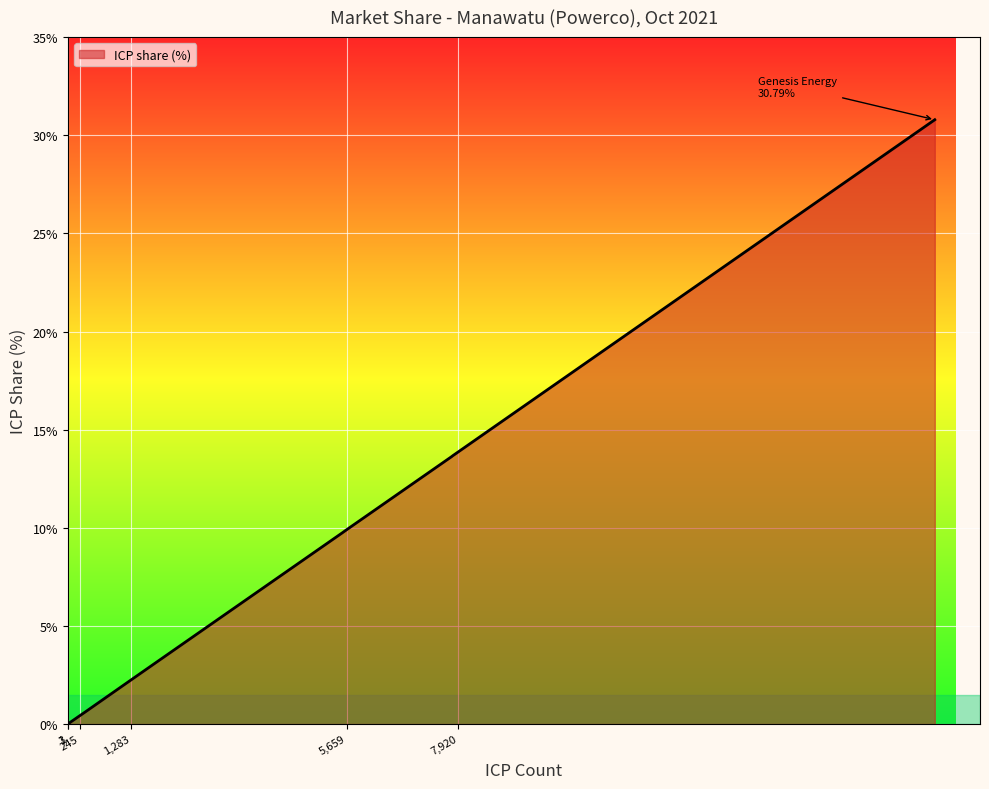

Reading left to right, list all the values displayed in this chart.

Genesis Energy=30.8	Nova Energy=13.9	Meridian Energy=13.7	Contact Energy=13.6	Mercury=9.9	TrustPower=9.8	Pulse Energy Alliance=3.1	Electric Kiwi=2.2	Vocus=1.9	Flick Electric=0.6	Ecotricity=0.4	For Our Good=0.1	Prime Energy=0.0	Pioneer Energy=0.0	Direct purchasers/generators=0.0	Plus Energy=0.0	Ecosmart=0.0